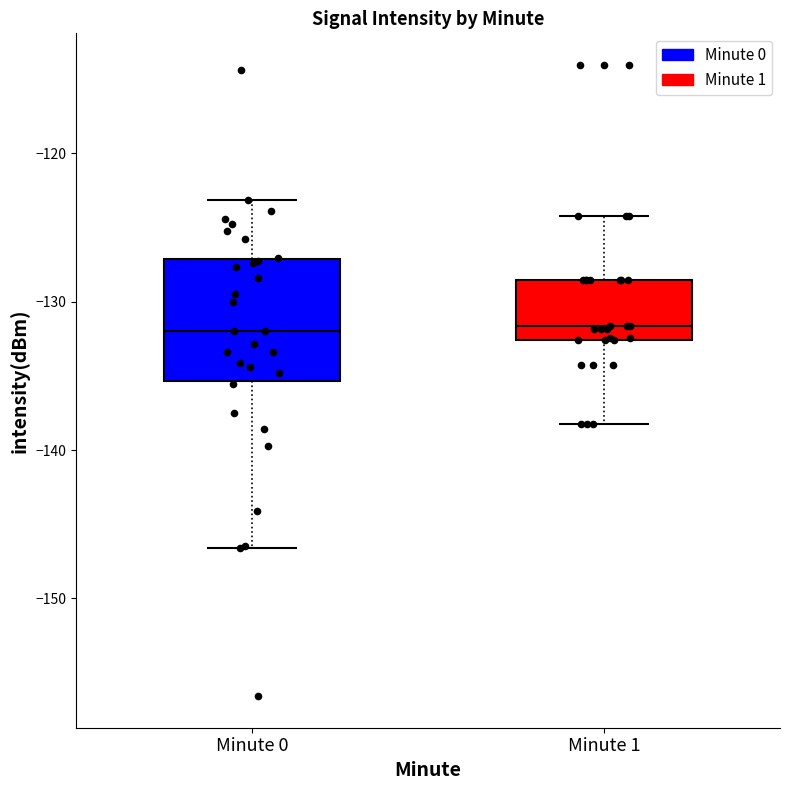

Comparing the boxes themselves (not the whiskers), which one is the tallest?

Minute 0